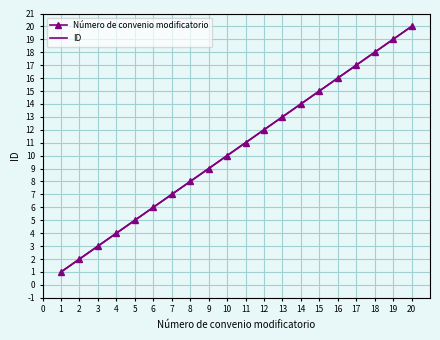

What is the greatest value displayed?

20